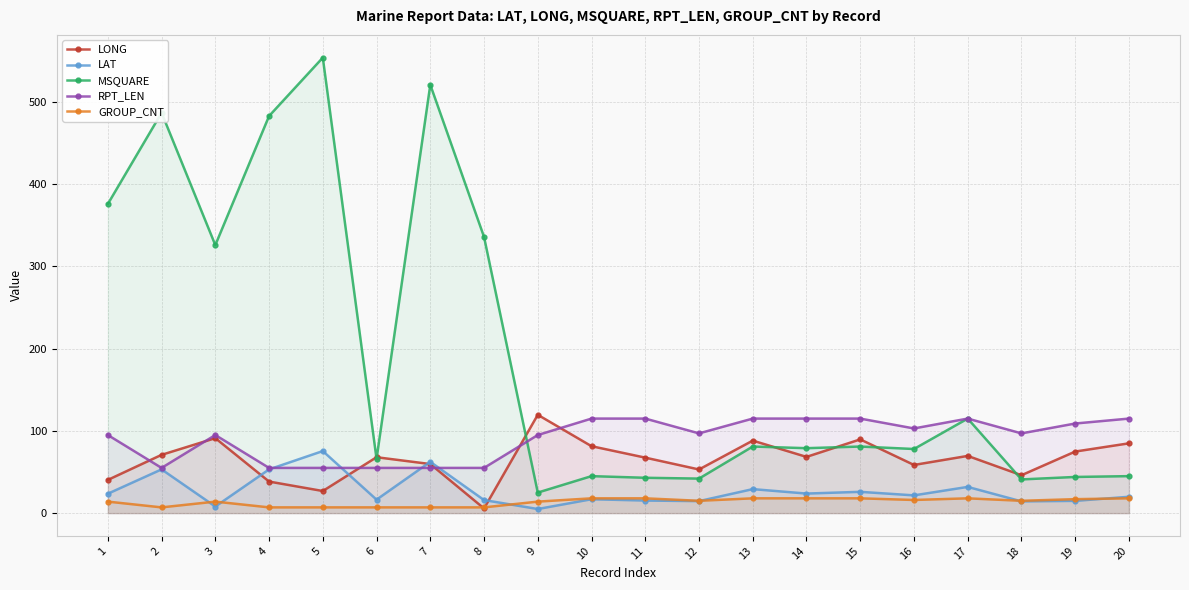

How many values in the MSQUARE series exceed 81?

8